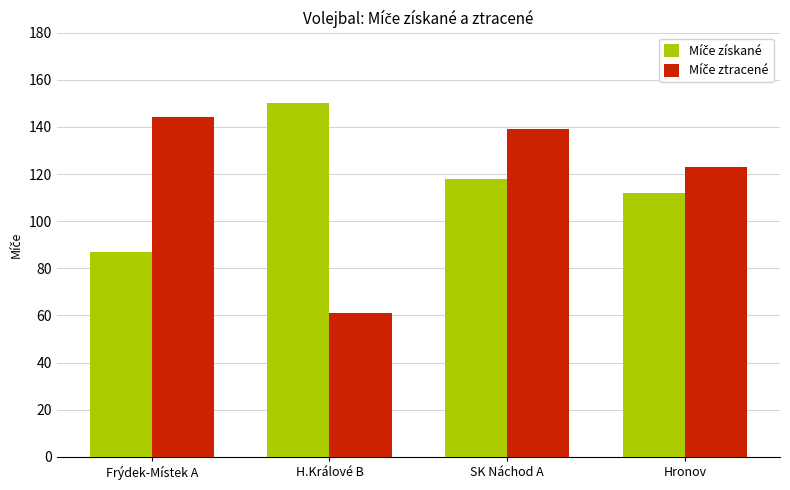

What is the difference between the highest and lowest values at H.Králové B?

89